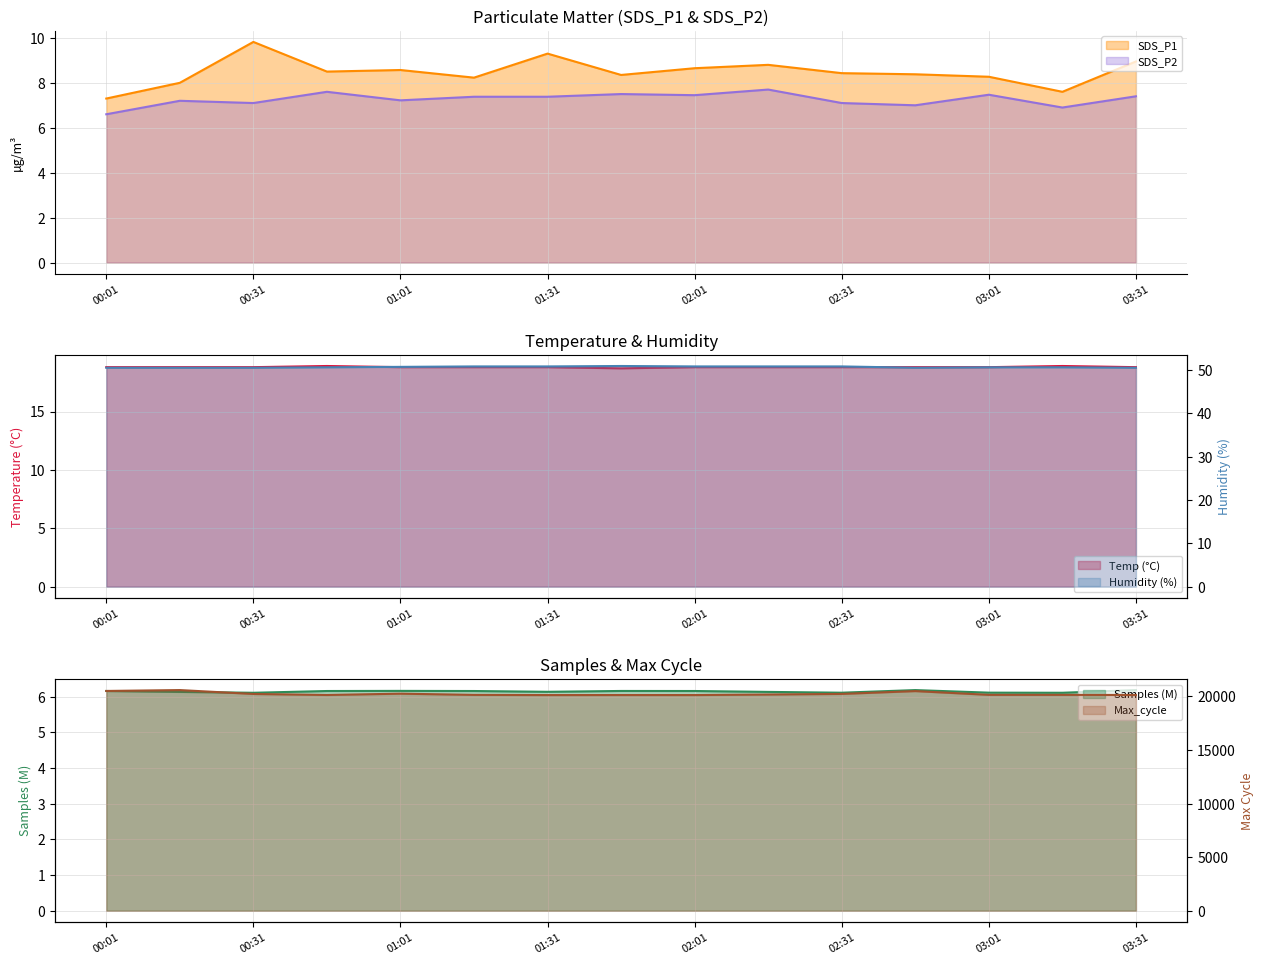

What is the maximum value shown in the chart?

20597.0